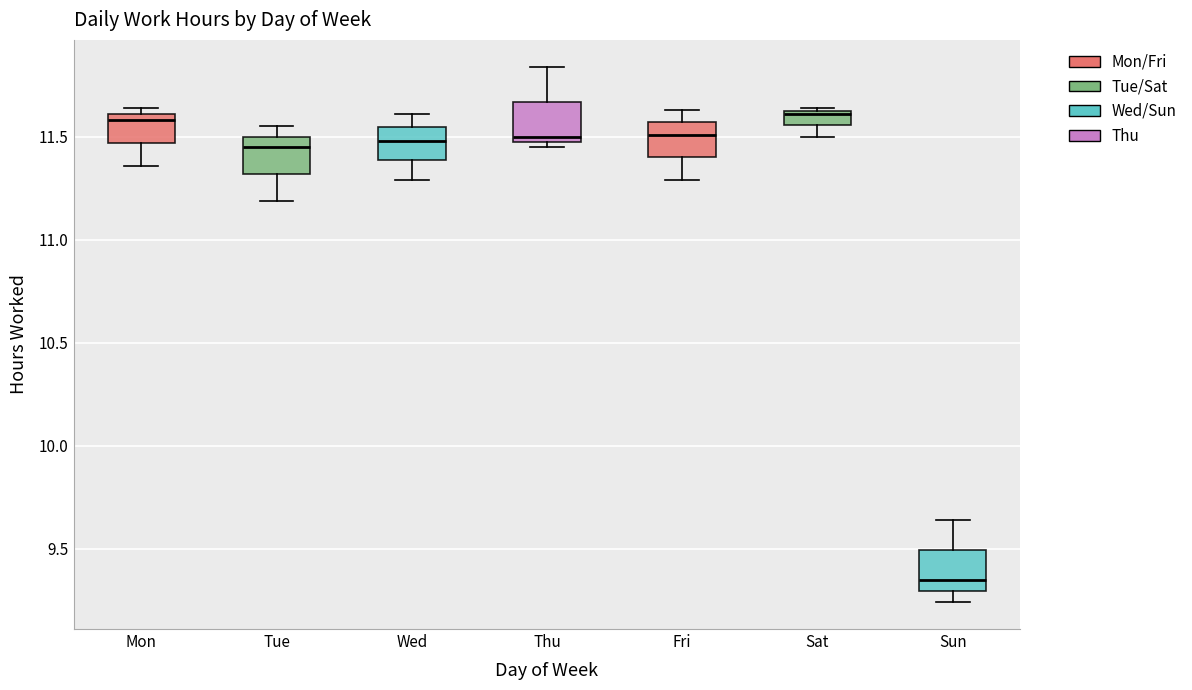

Which box's median line is the lowest?

Sun